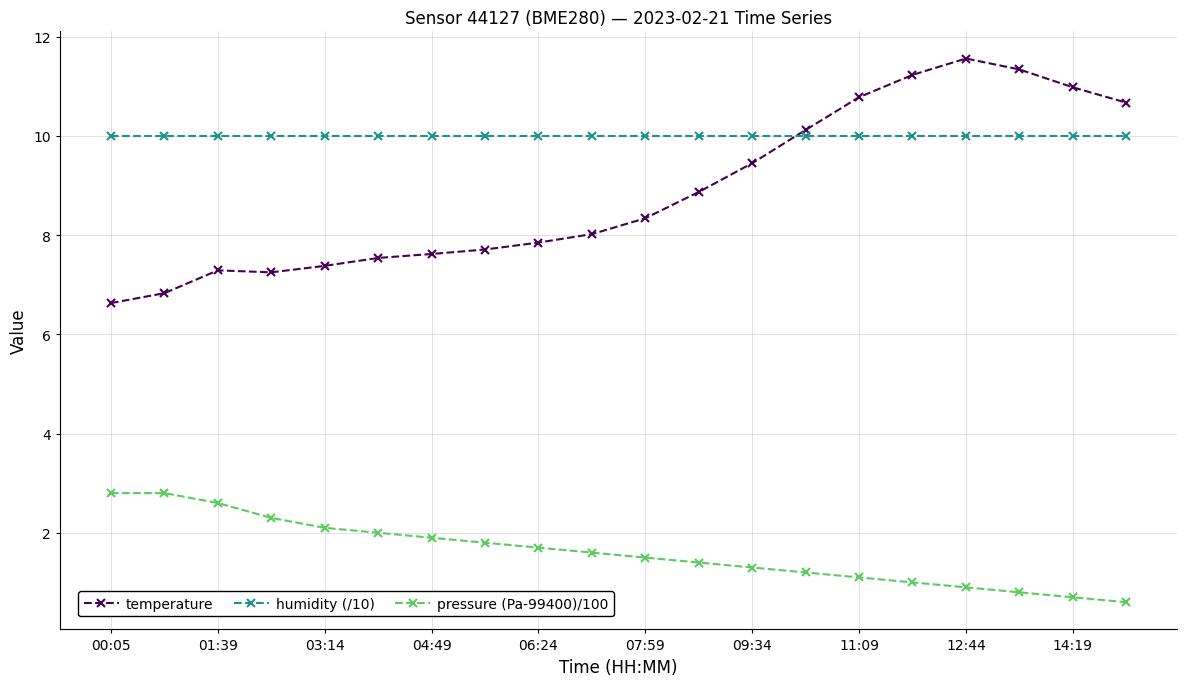

What are all the series names shown in the legend?

temperature, humidity (/10), pressure (Pa-99400)/100